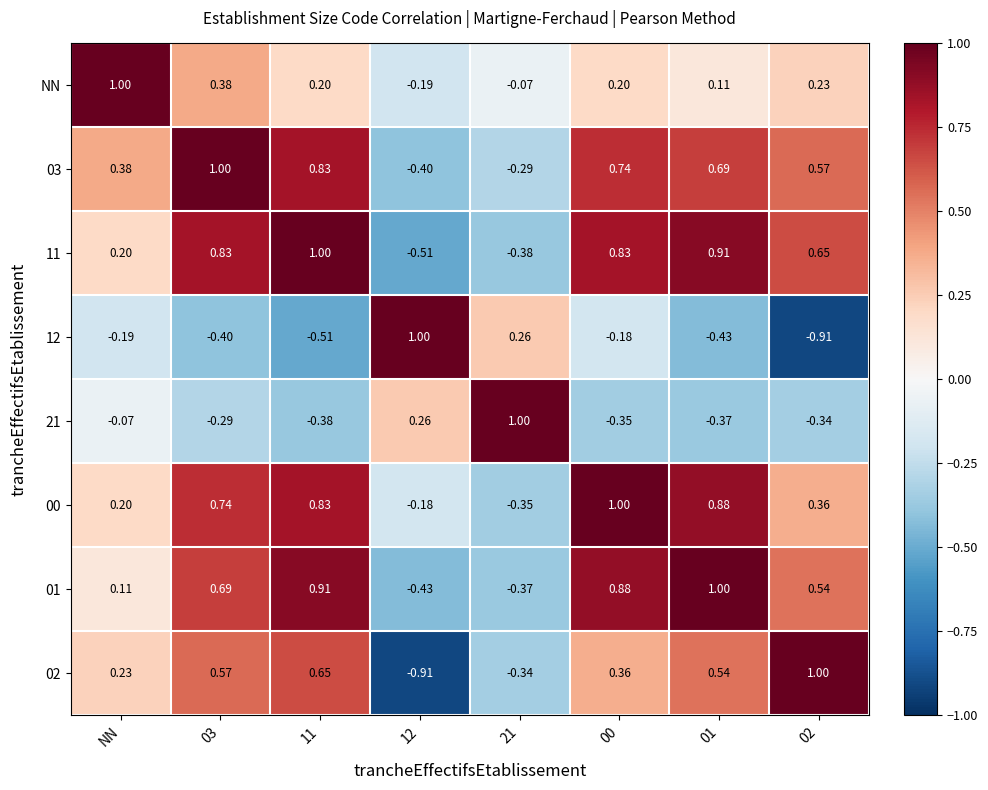

Where is 11 nearest to the value 0?

NN